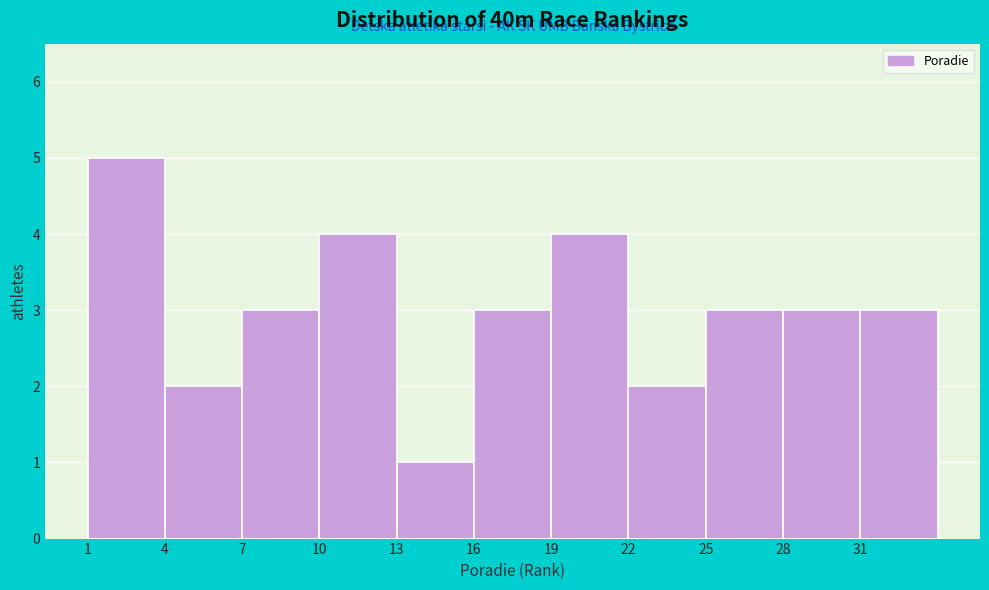

Which range on the x-axis has the tallest bar?

1 to 4